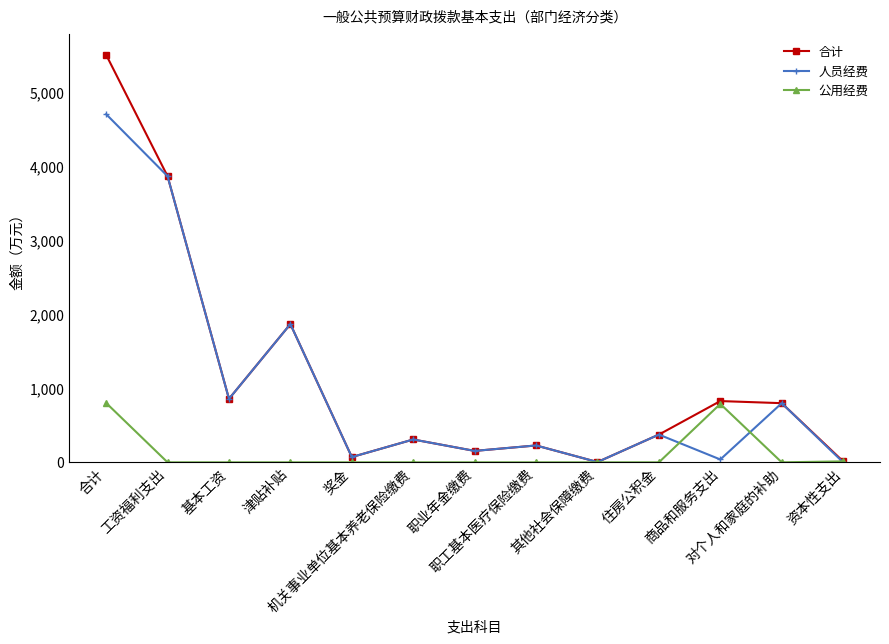

What is the value of the 公用经费 point at the 11th from the left?

789.7